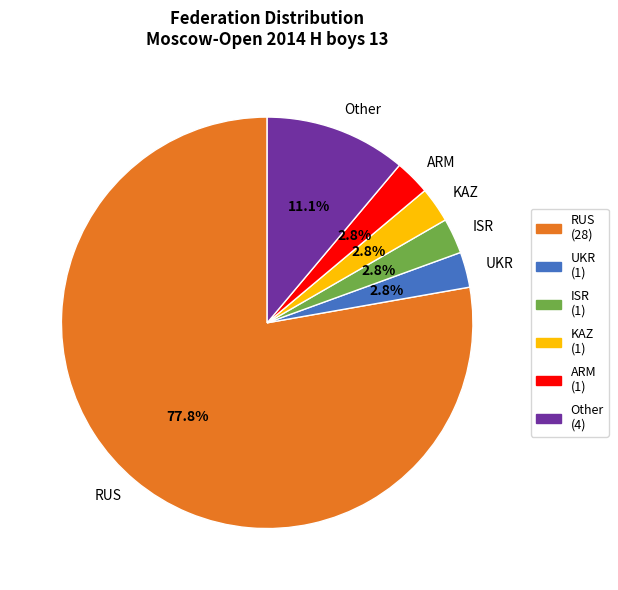

To the nearest percent, what is the average slice percentage?

17%